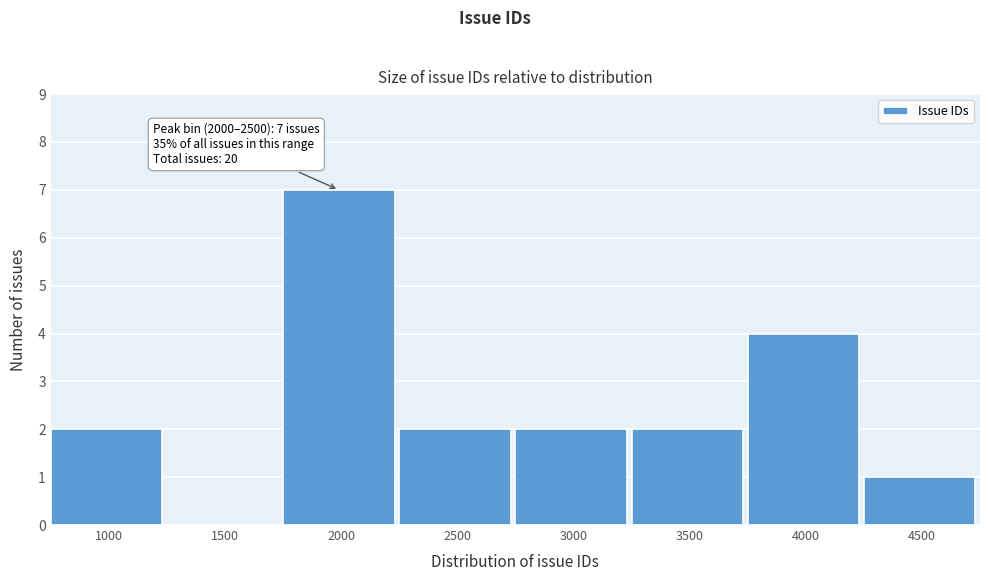

Reading left to right, list all the values displayed in this chart.

1000=2	1500=0	2000=7	2500=2	3000=2	3500=2	4000=4	4500=1